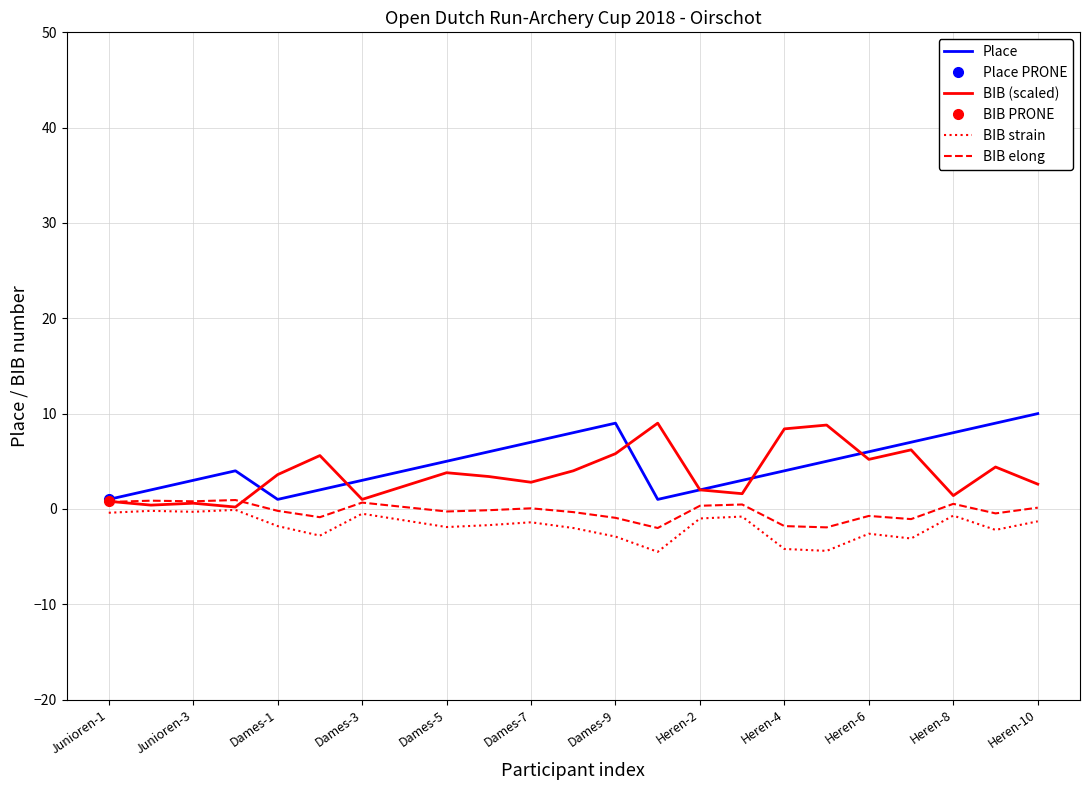

The value of Place at Dames-9 is 9.0. True or false?

True